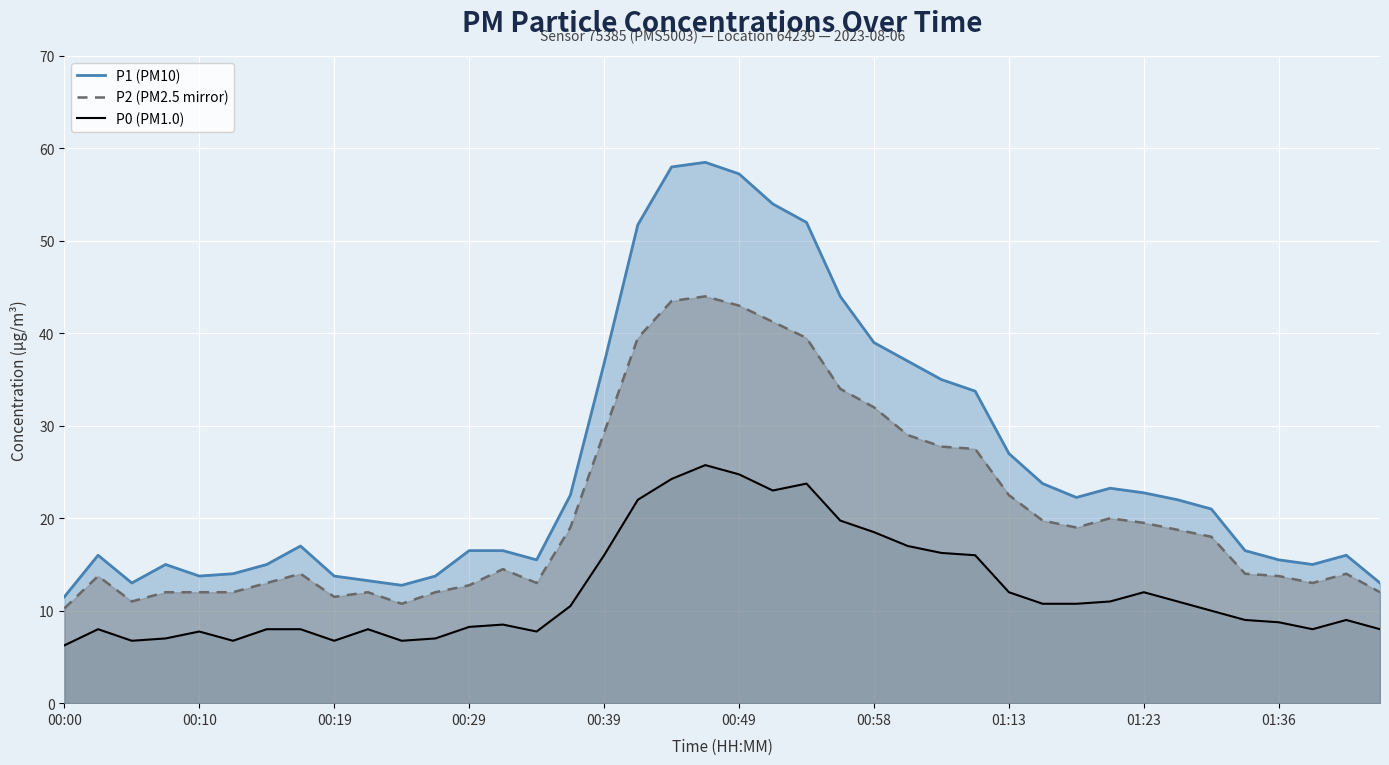

The value of P1 (PM10) at 18 is 96.5. True or false?

False